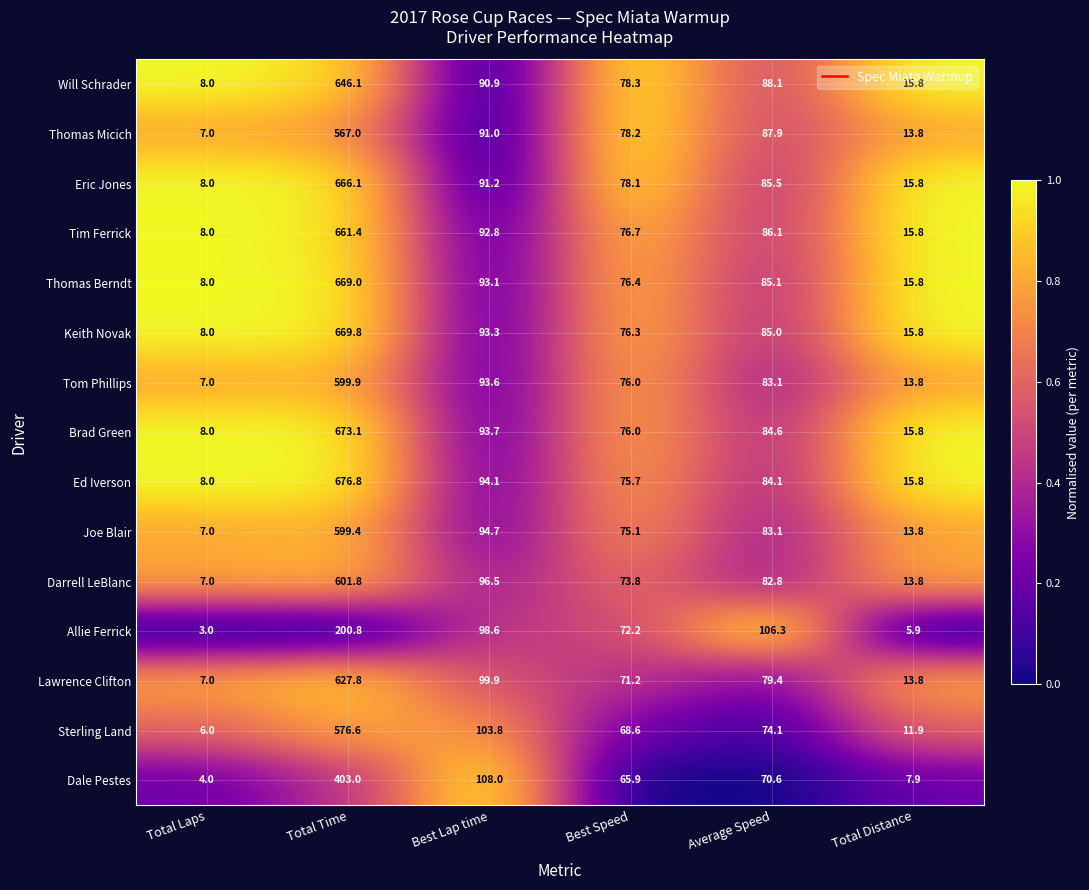

Which series changed the most between Best Speed and Average Speed?

Allie Ferrick